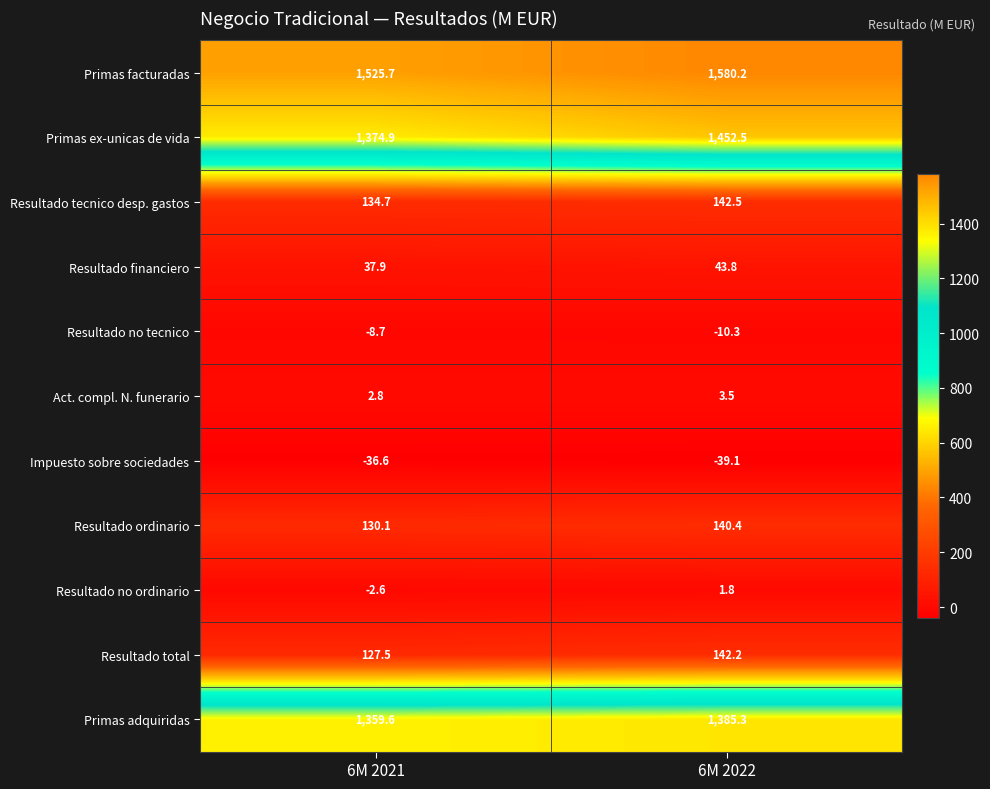

At which category is the sum across all series the highest?

6M 2022